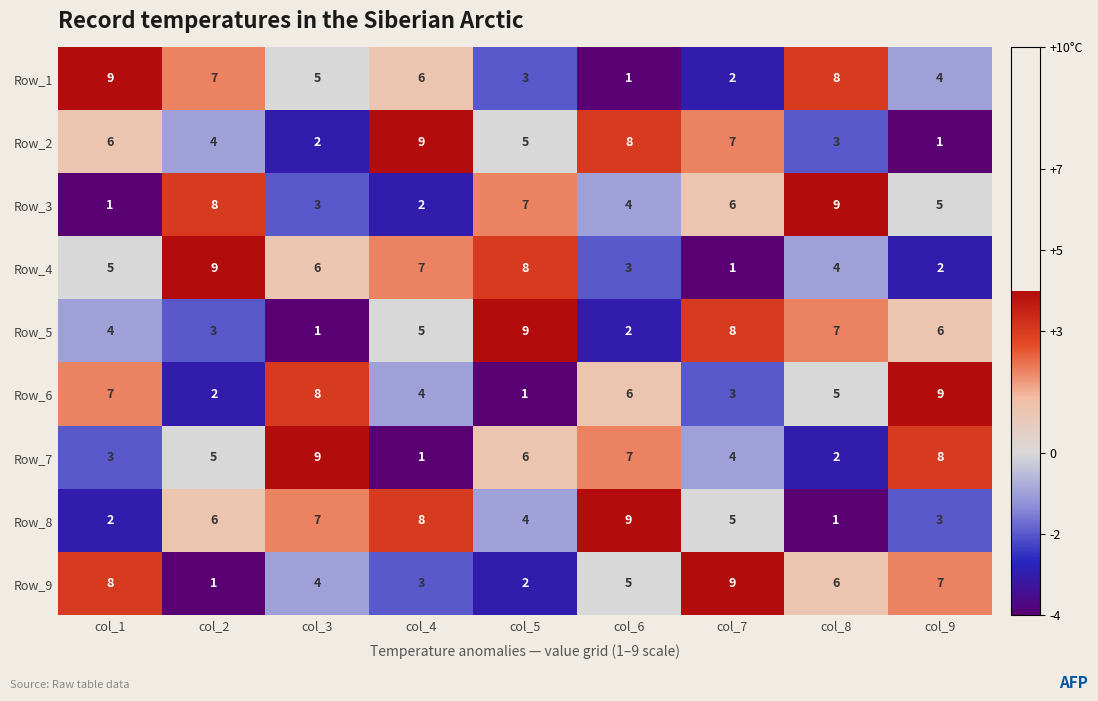

Is it true that Row_4 equals 8 at col_5?

True